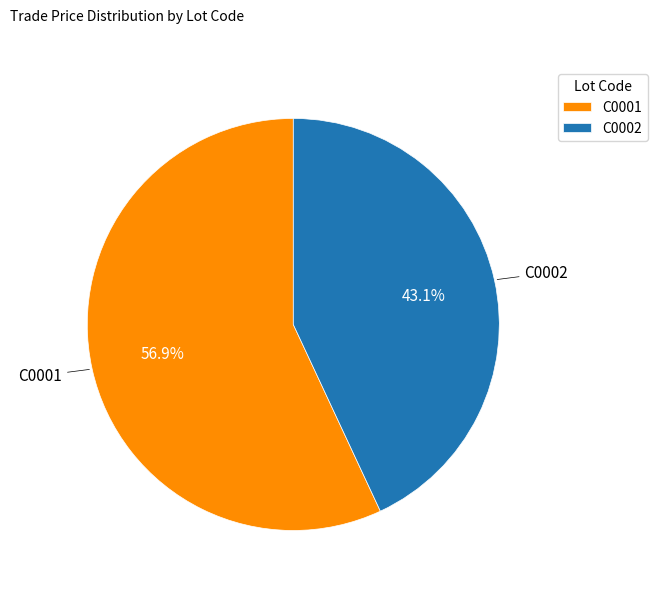

Which slice is the smallest?

C0002